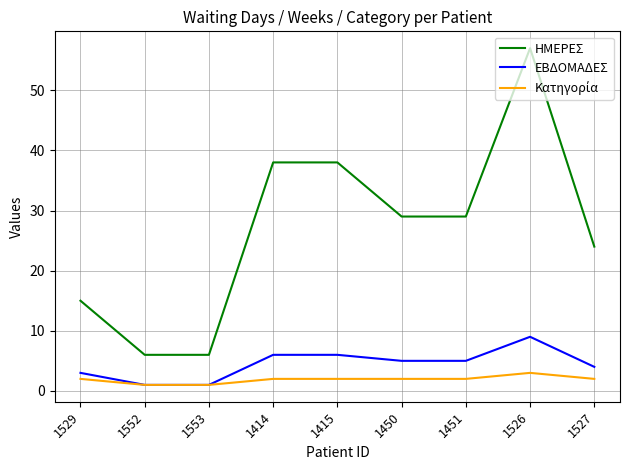

What value does the ΕΒΔΟΜΑΔΕΣ series have at 1415?

6